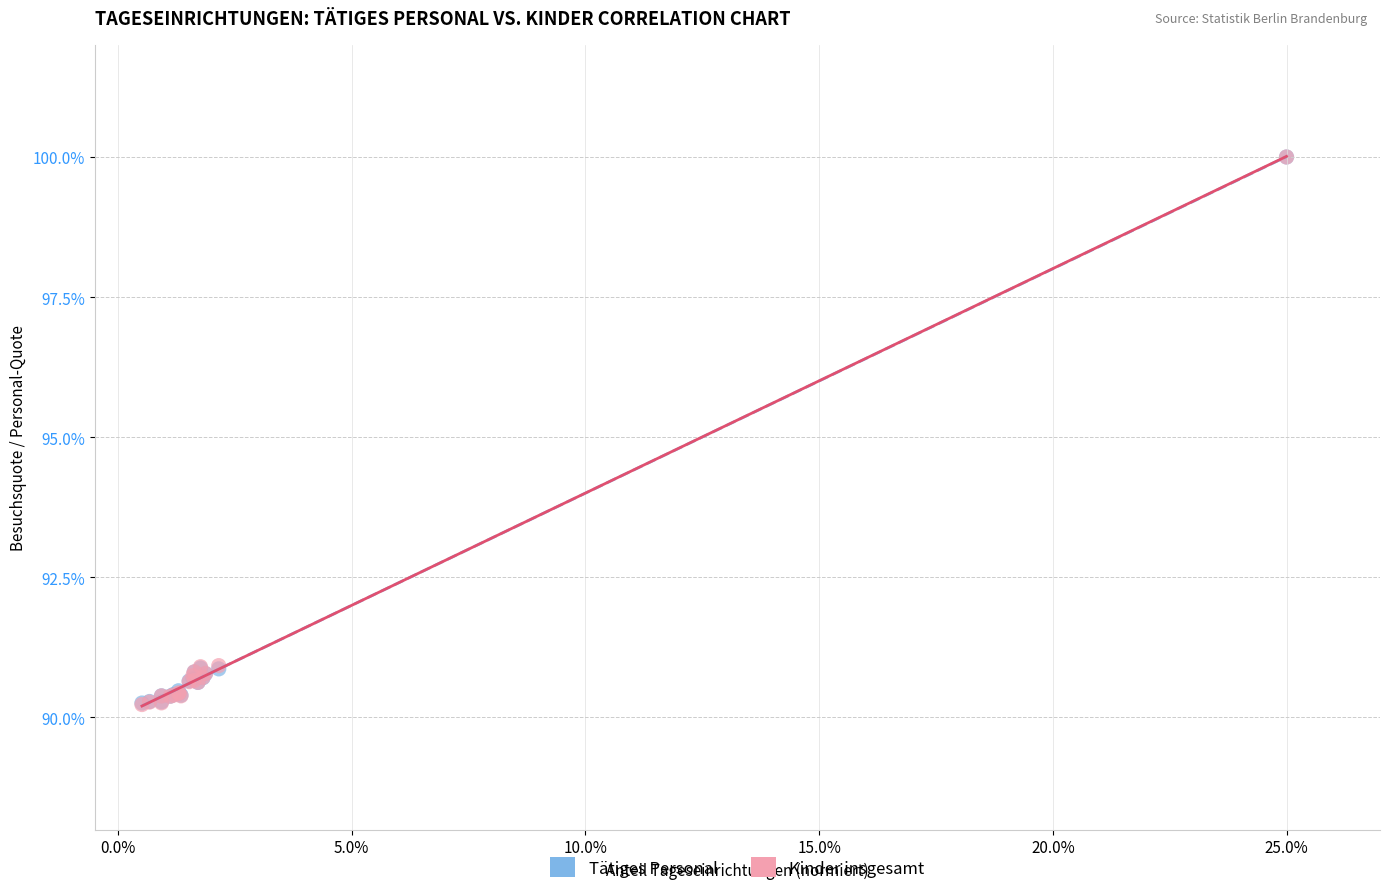

What are all the series names shown in the legend?

Tätiges Personal, Kinder insgesamt